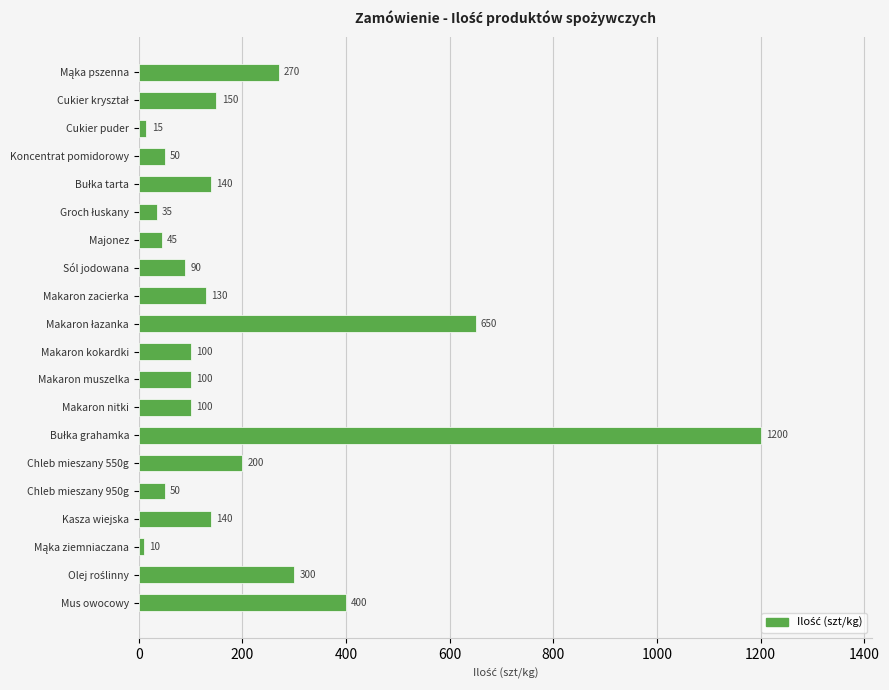

What is the smallest value displayed?

10